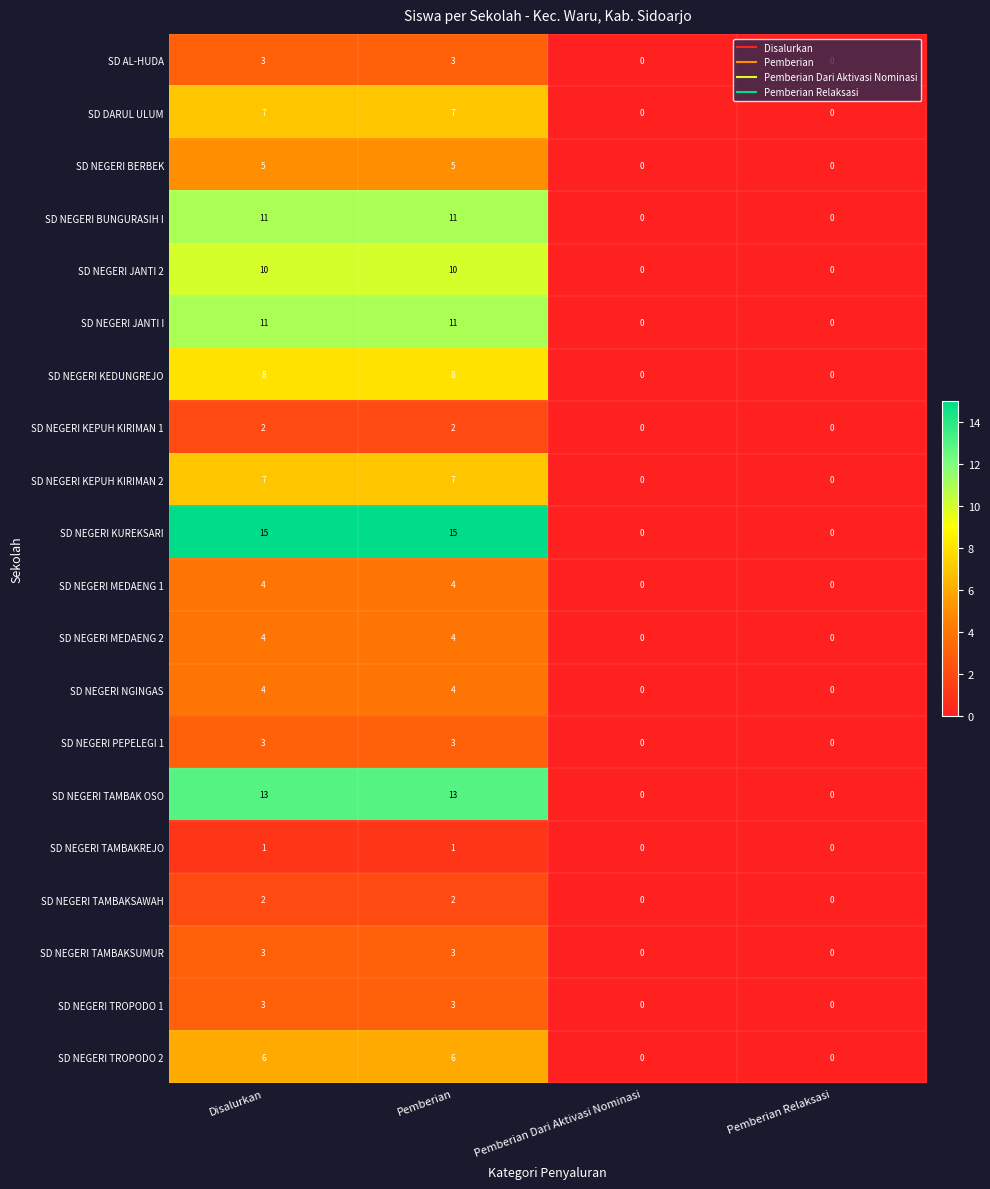

What is the difference between the SD AL-HUDA values at Disalurkan and Pemberian Dari Aktivasi Nominasi?

3